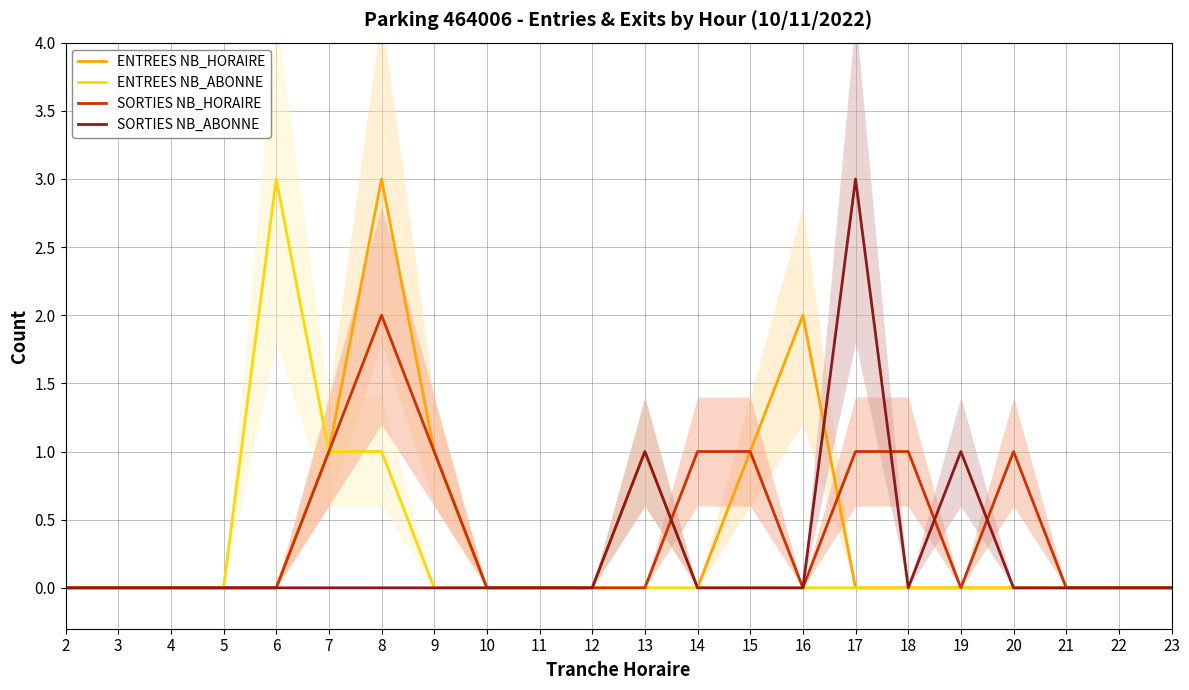

Which label corresponds to the smallest value in the chart?

2